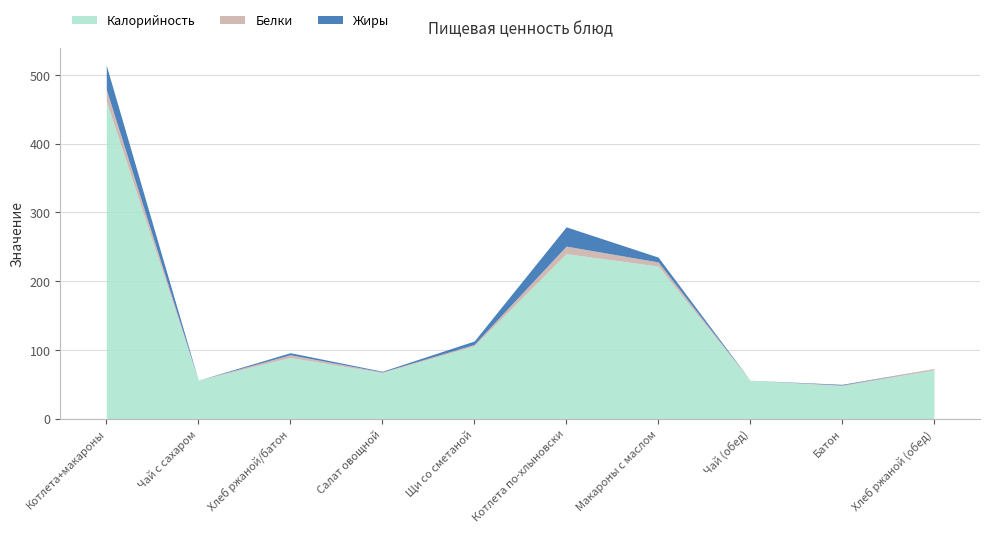

Reading left to right, extract all data points from this chart.

Калорийность: Котлета+макароны=462	Чай с сахаром=56	Хлеб ржаной/батон=89	Салат овощной=67	Щи со сметаной=106	Котлета по-хлыновски=240	Макароны с маслом=222	Чай (обед)=56	Батон=48	Хлеб ржаной (обед)=71
Белки: Котлета+макароны=17	Чай с сахаром=0	Хлеб ржаной/батон=4	Салат овощной=1	Щи со сметаной=2	Котлета по-хлыновски=11	Макароны с маслом=6	Чай (обед)=0	Батон=1	Хлеб ржаной (обед)=2
Жиры: Котлета+макароны=35	Чай с сахаром=0	Хлеб ржаной/батон=3	Салат овощной=1	Щи со сметаной=5	Котлета по-хлыновски=28	Макароны с маслом=7	Чай (обед)=0	Батон=1	Хлеб ржаной (обед)=0